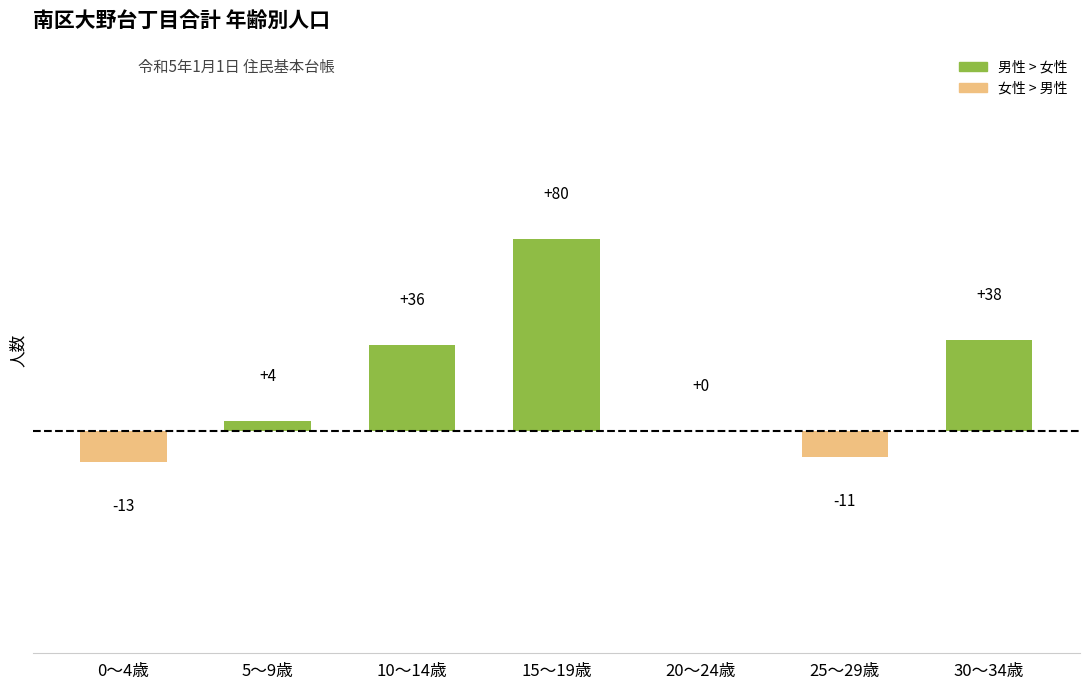

What is the sum of all values?

134